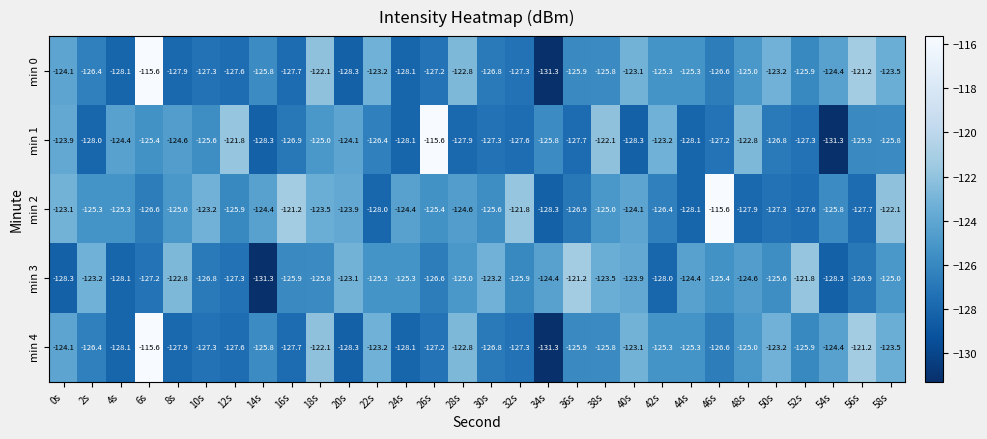

What is the difference between the highest and lowest values at 34s?

6.9